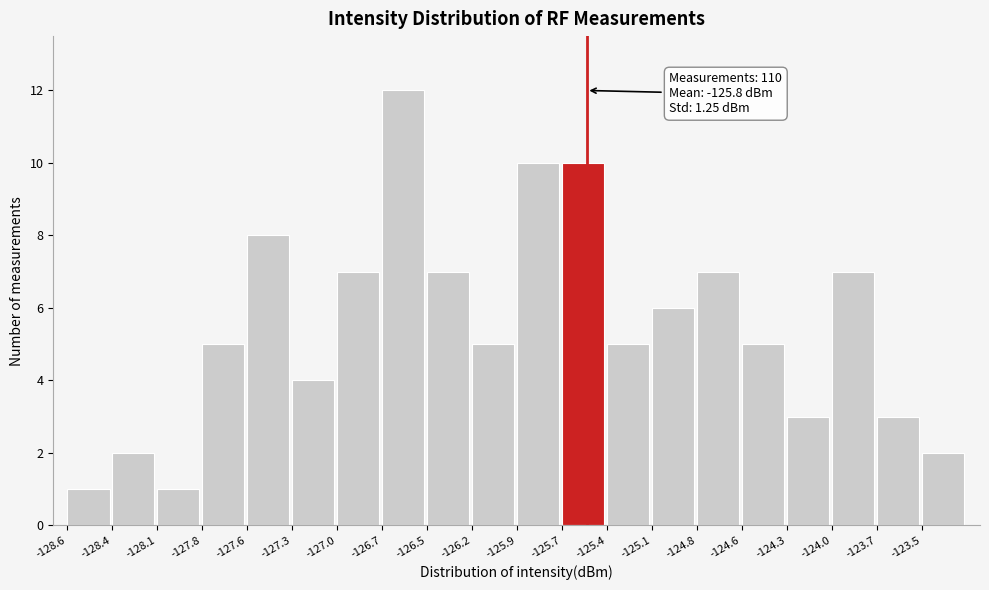

Over which range of the x-axis is the bar tallest?

-126.75 to -126.45